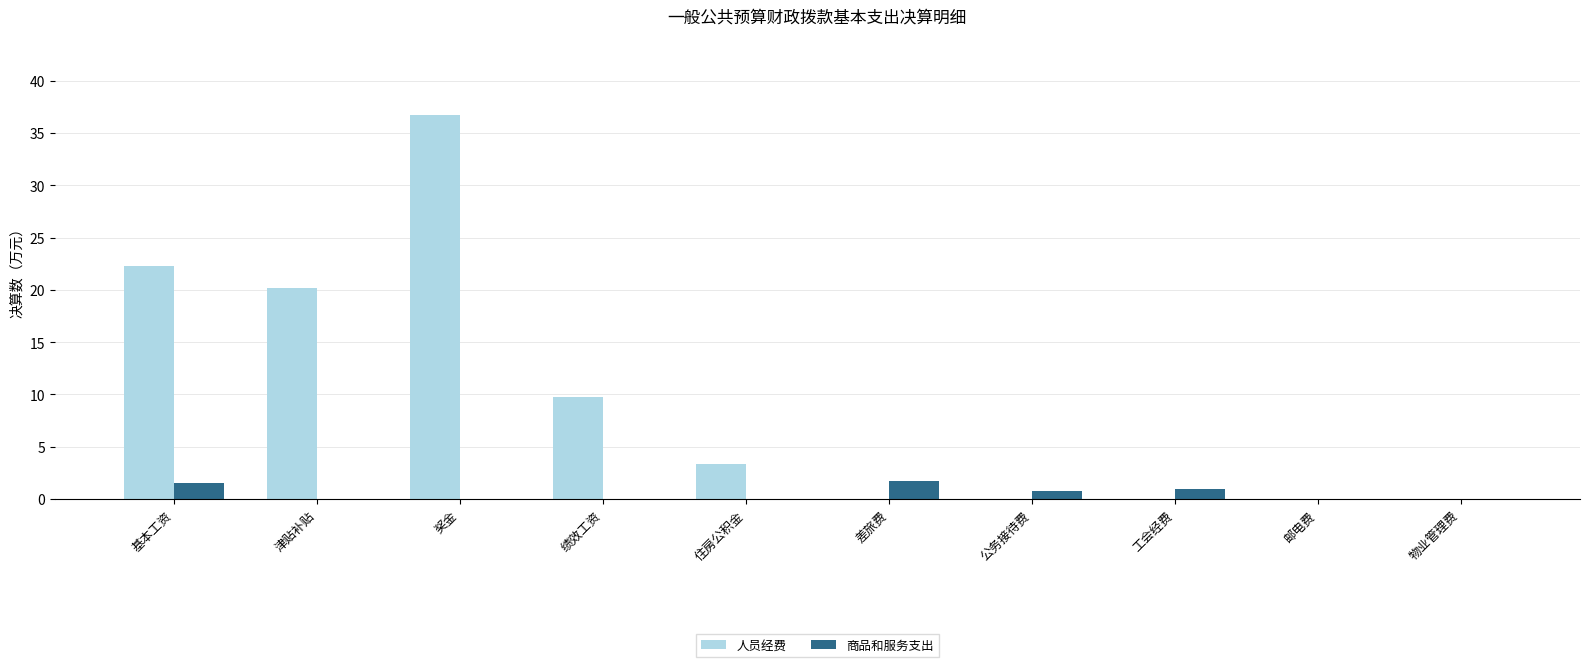

Is the value of 人员经费 at 津贴补贴 greater than the value of 商品和服务支出 at 奖金?

Yes